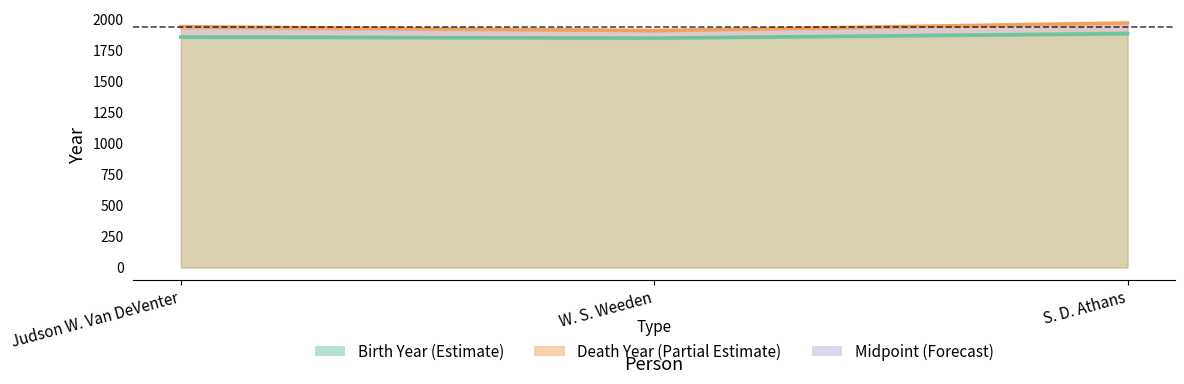

True or false: the data shows 1939 at Judson W. Van DeVenter.

True